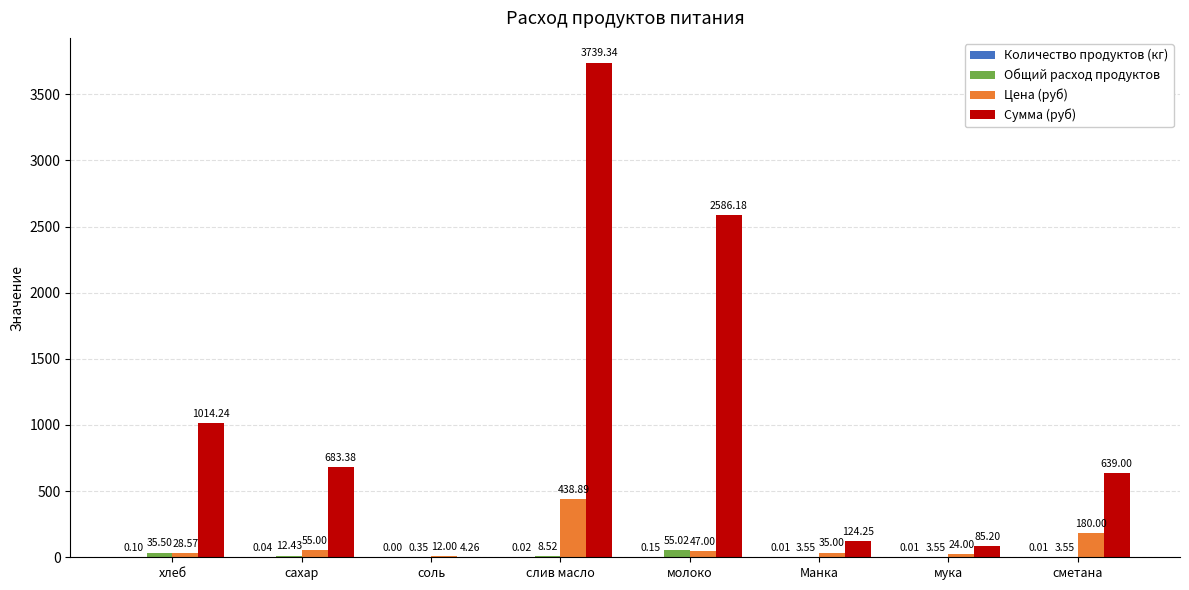

What is the sum of the Цена (руб) values at сметана and хлеб?

208.6